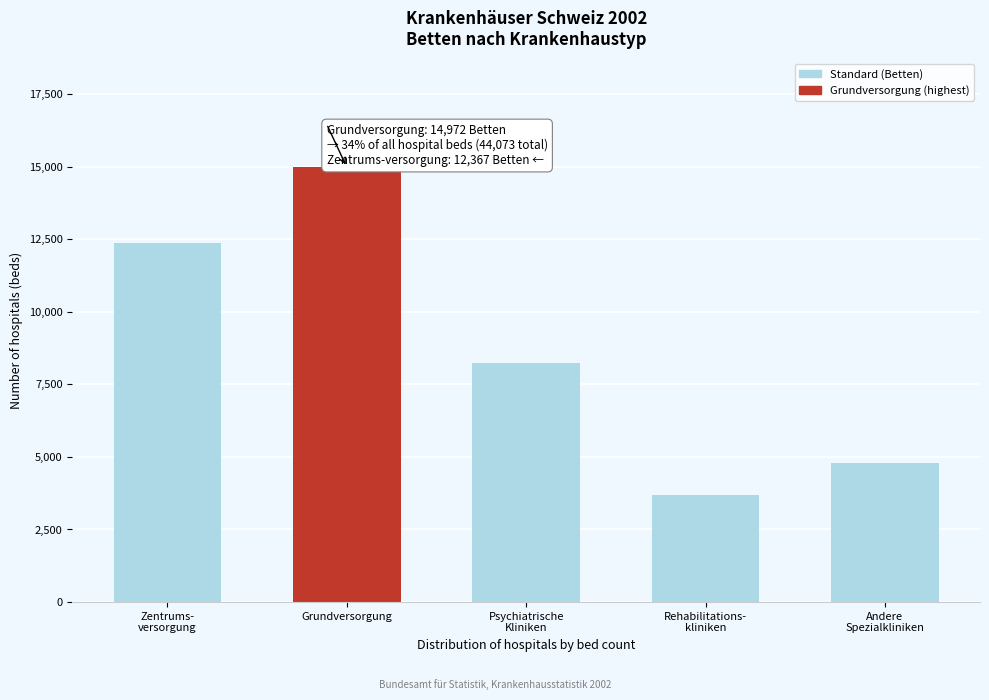

Reading left to right, list all the values displayed in this chart.

12367	14972	8251	3680	4803